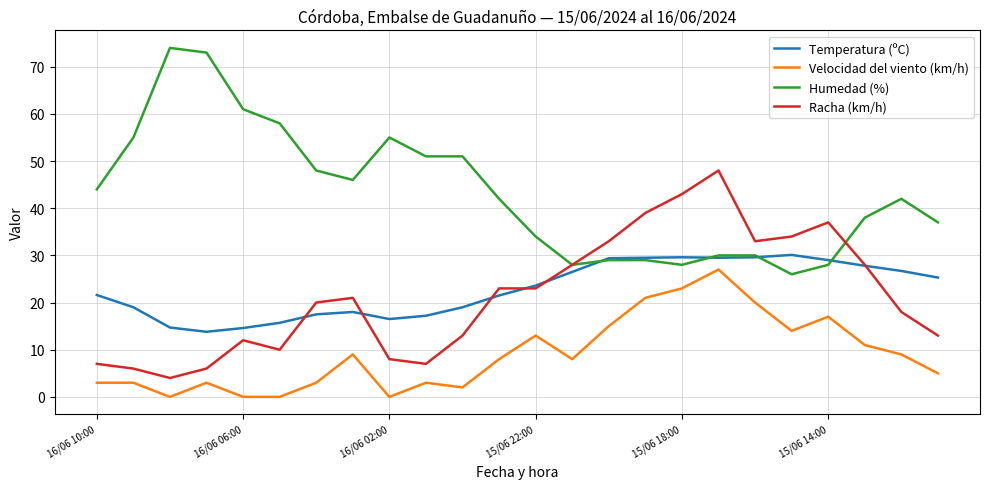

Which series has the largest total across all categories?

Humedad (%)